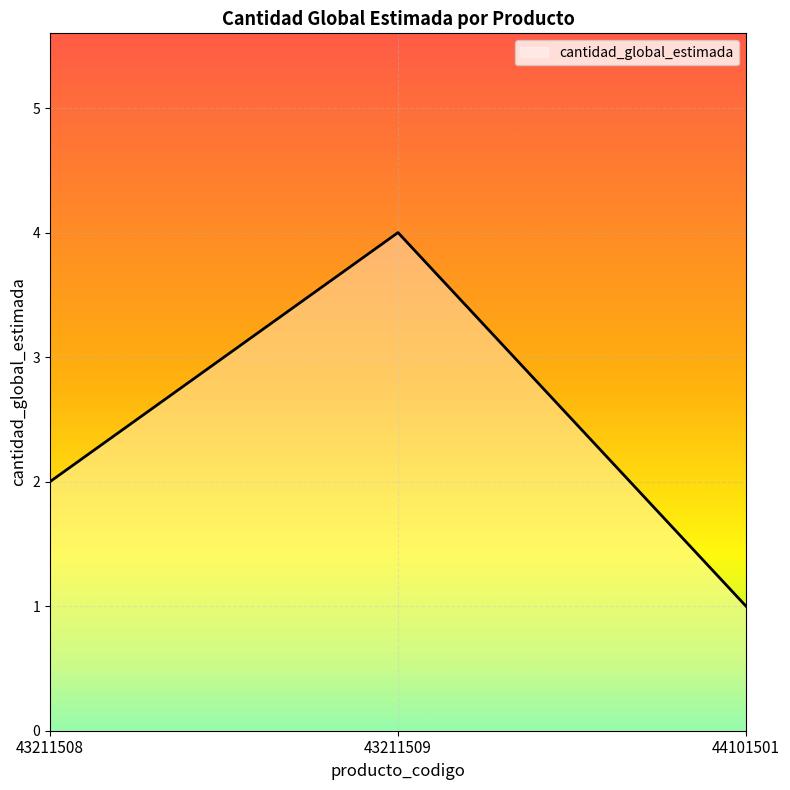

Which category has the highest value across all series?

43211509